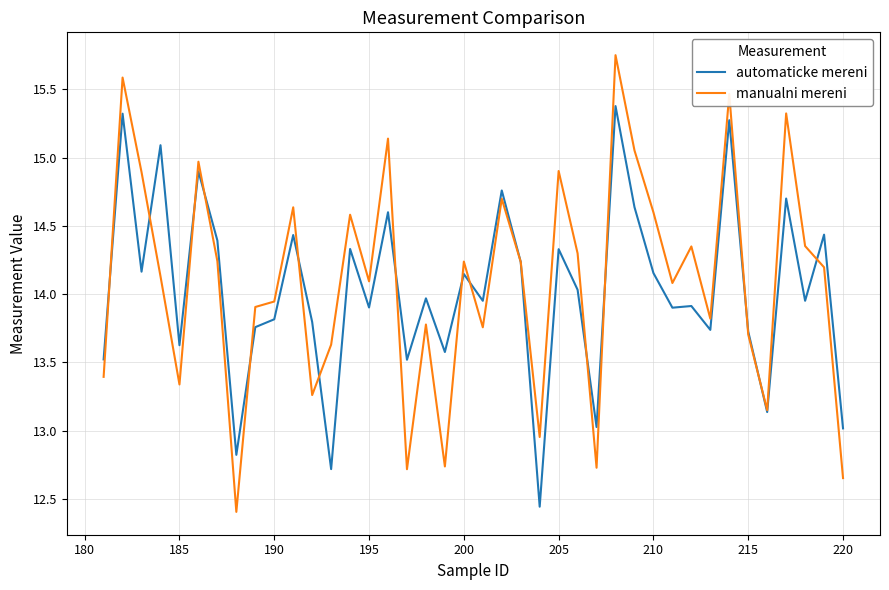

Which series has the largest range (max minus min)?

manualni mereni